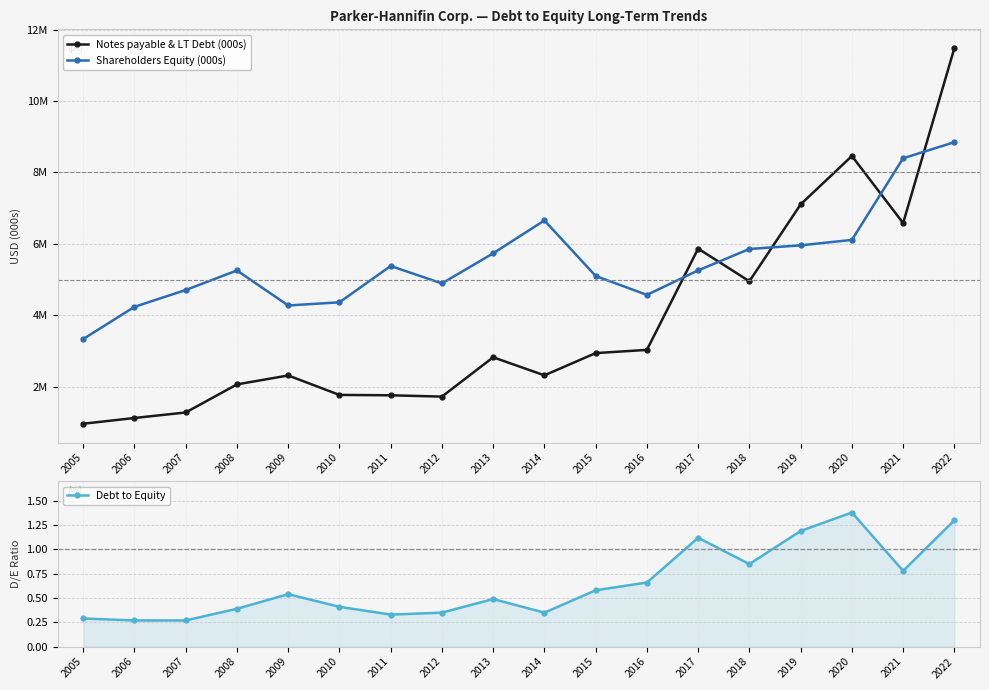

How many lines are shown in the chart?

3